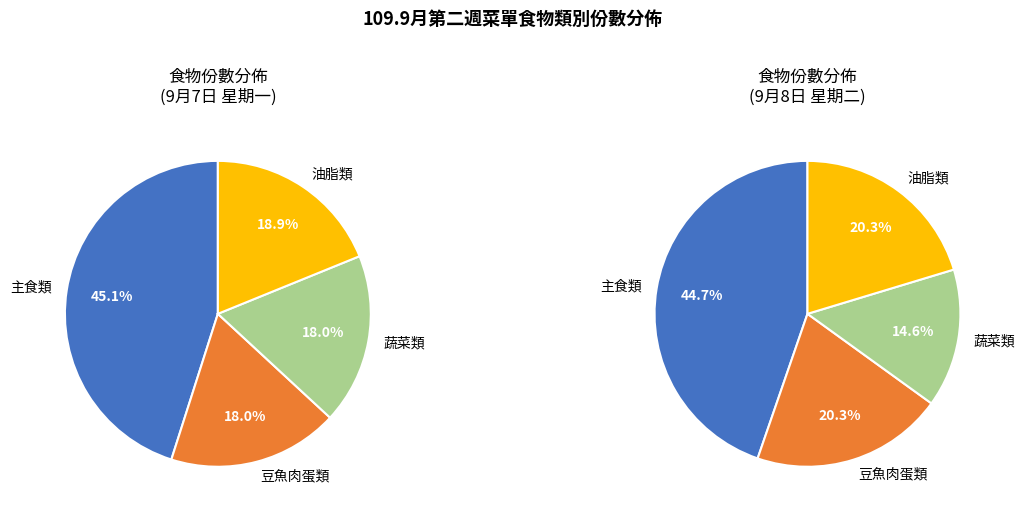

Does any single category account for the majority?

No